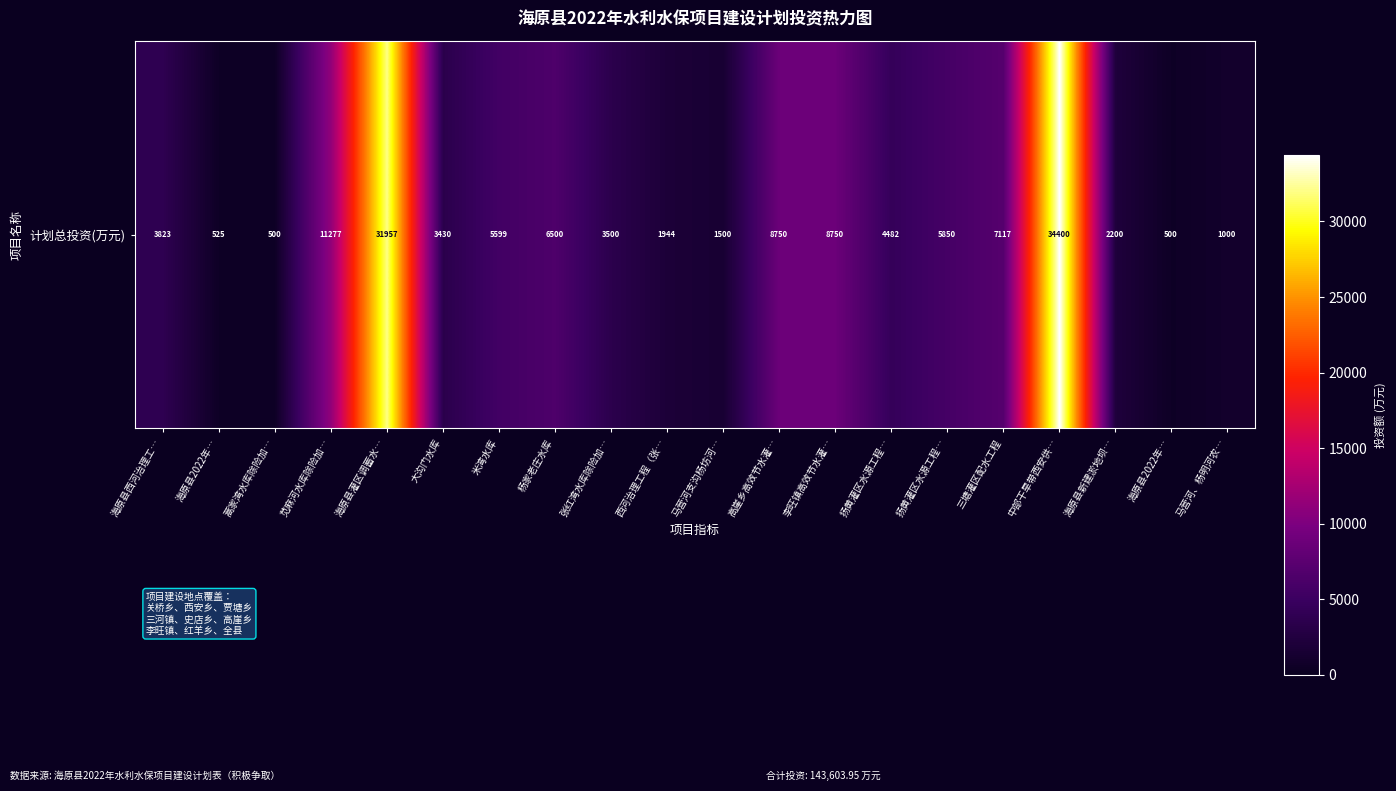

True or false: the data shows 15243.8 at 中部干旱带西安供….

False